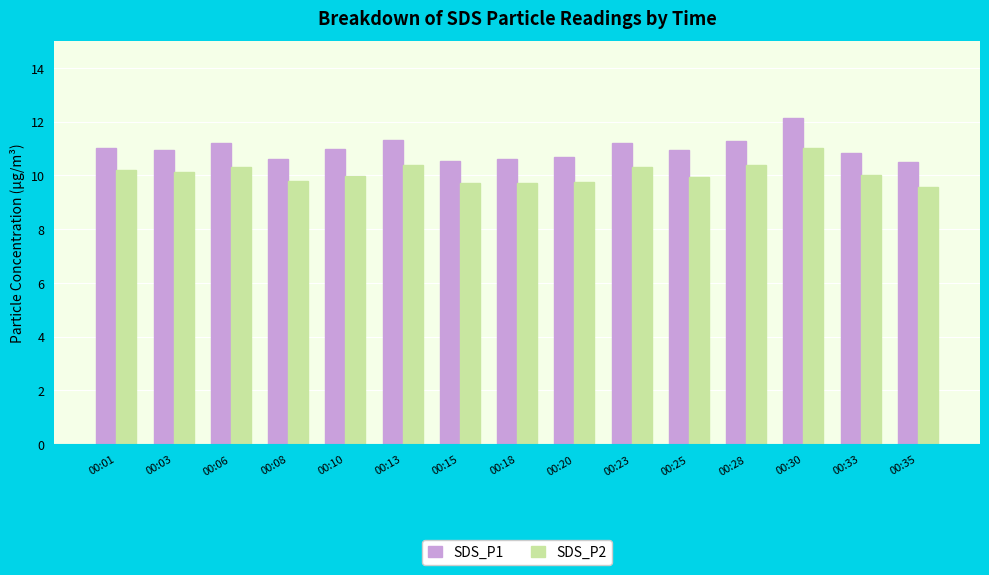

The SDS_P1 series shows 6.0 at 00:01. True or false?

False